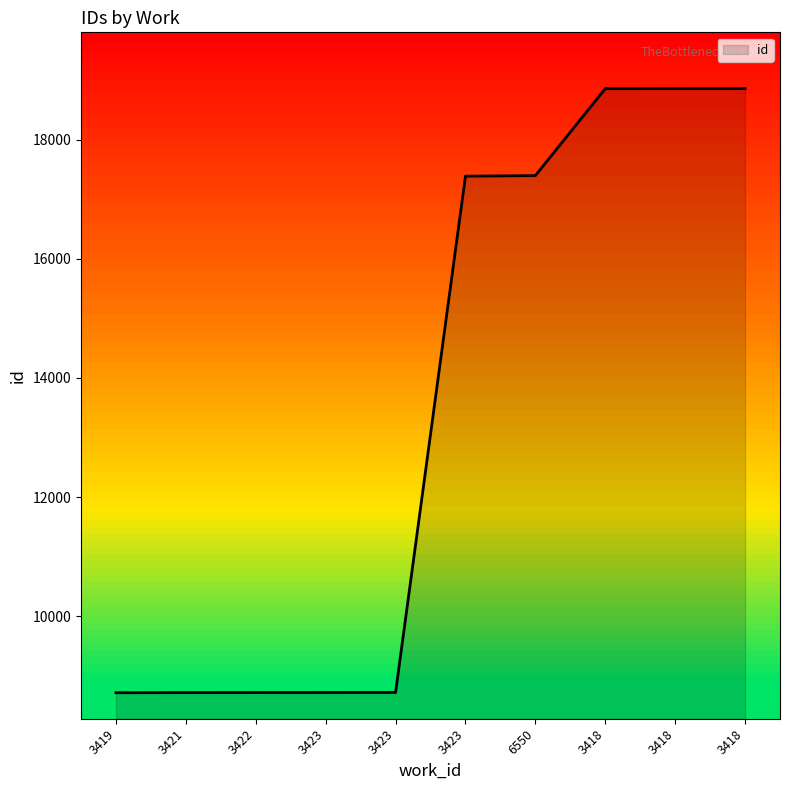

Reading right to left, list all the values displayed in this chart.

18856	18855	18854	17395	17386	8725	8724	8723	8722	8720